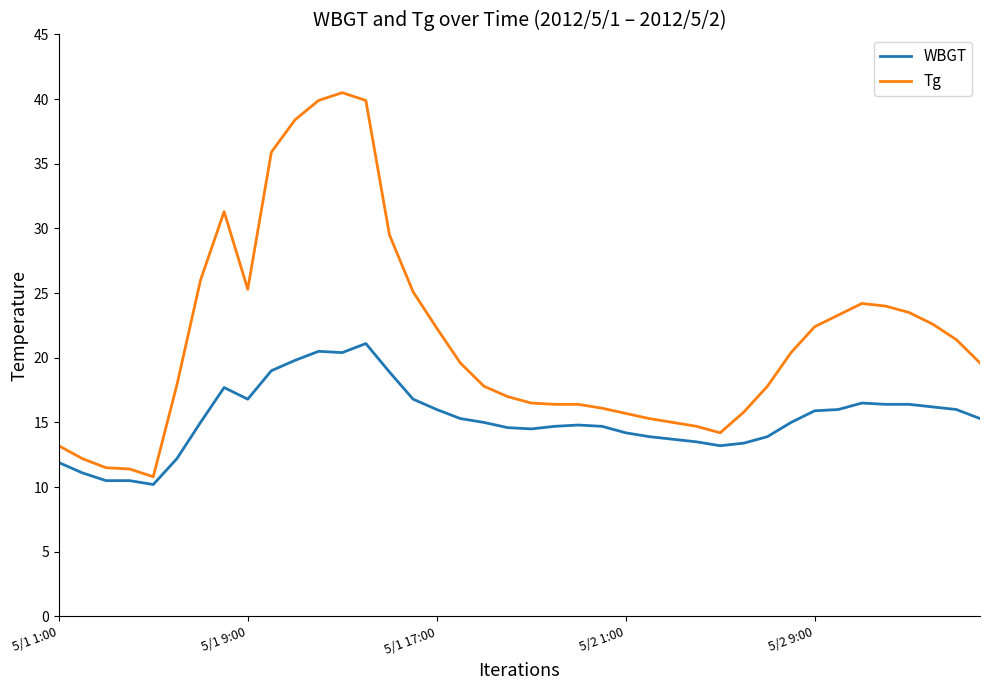

How many lines are shown in the chart?

2